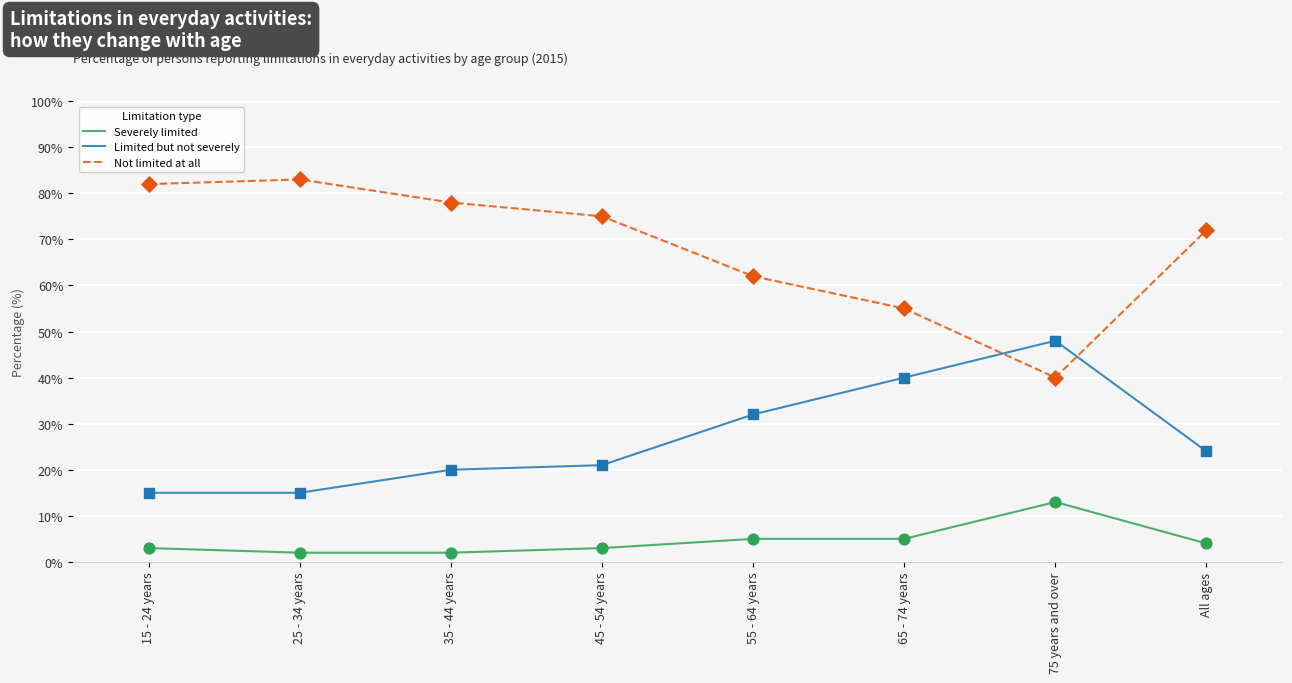

What are all the series names shown in the legend?

Severely limited, Limited but not severely, Not limited at all